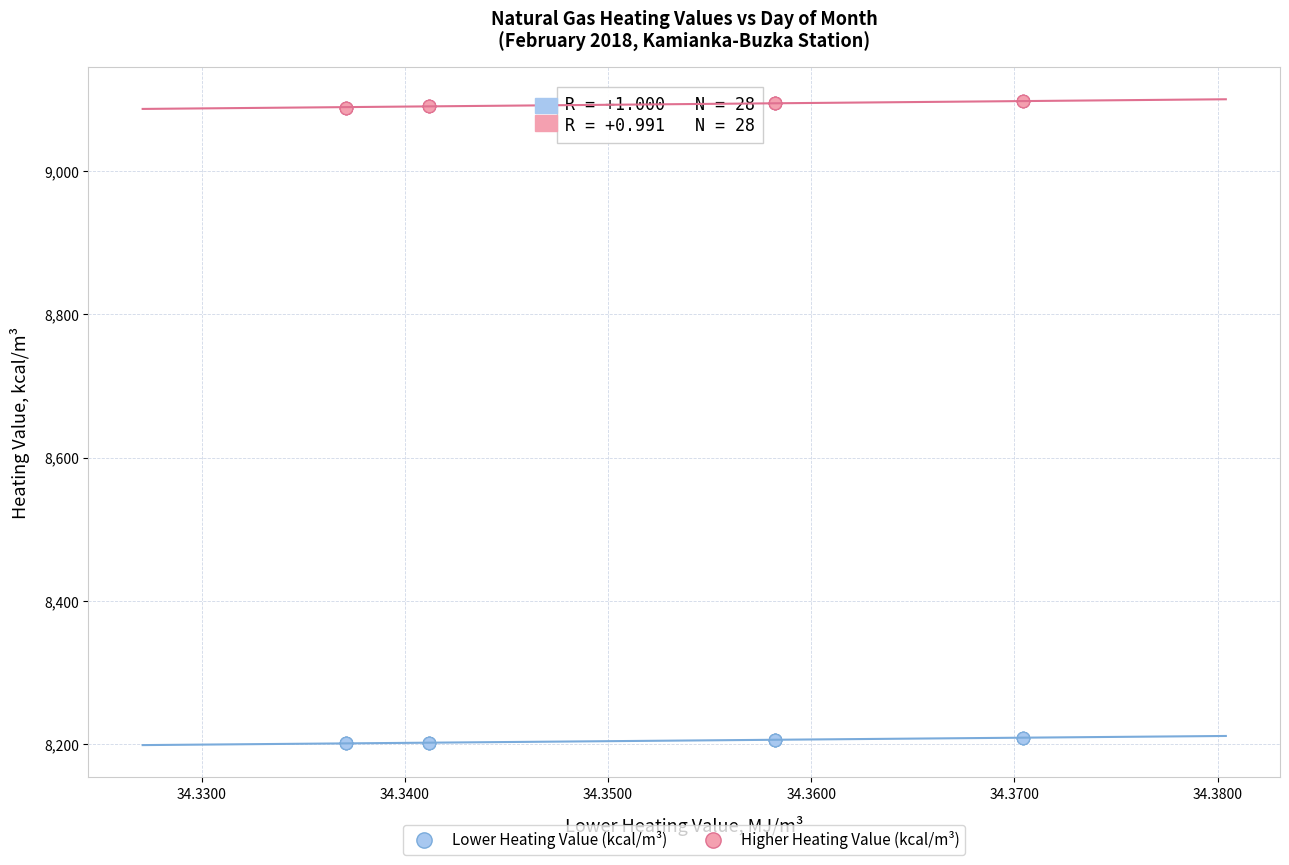

Which series contains the highest Y value?

Higher Heating Value (kcal/m³)